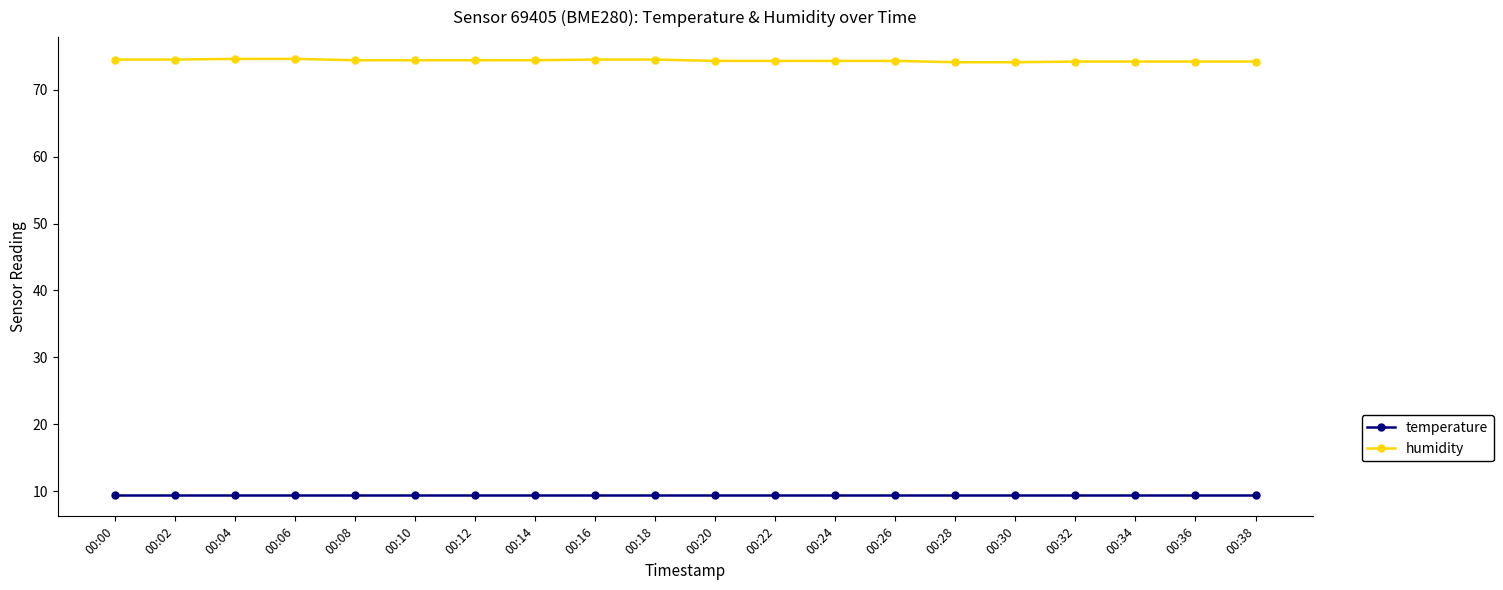

Does the chart display data point markers on the line(s)?

Yes